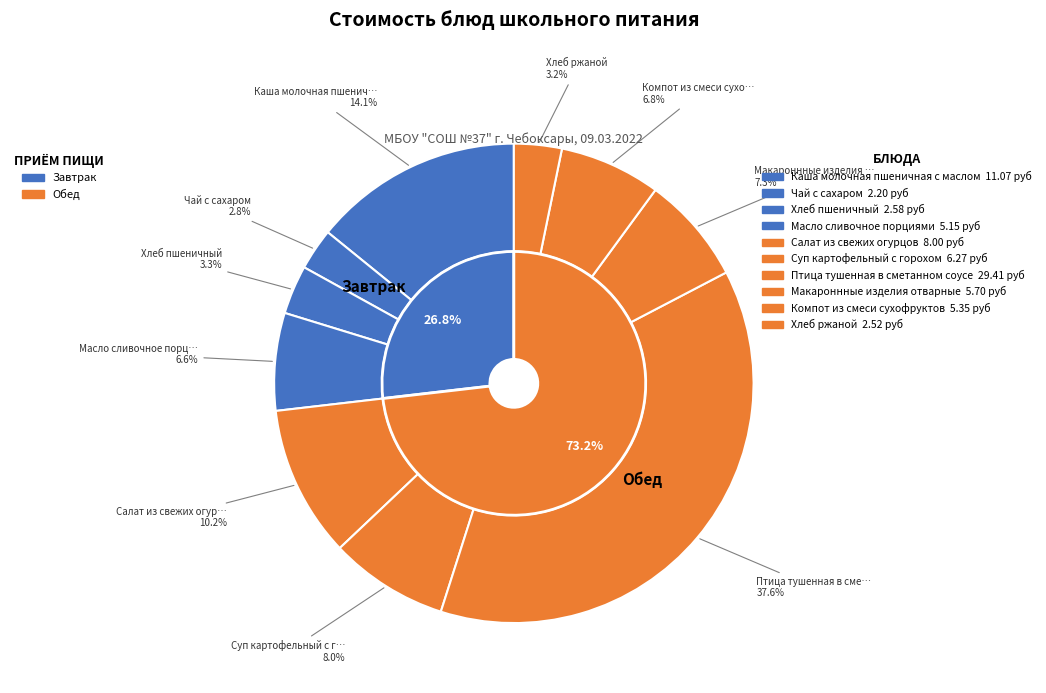

What is the ratio of the value at Салат из свежих огурцов to the value at Каша молочная пшеничная с маслом?

0.7